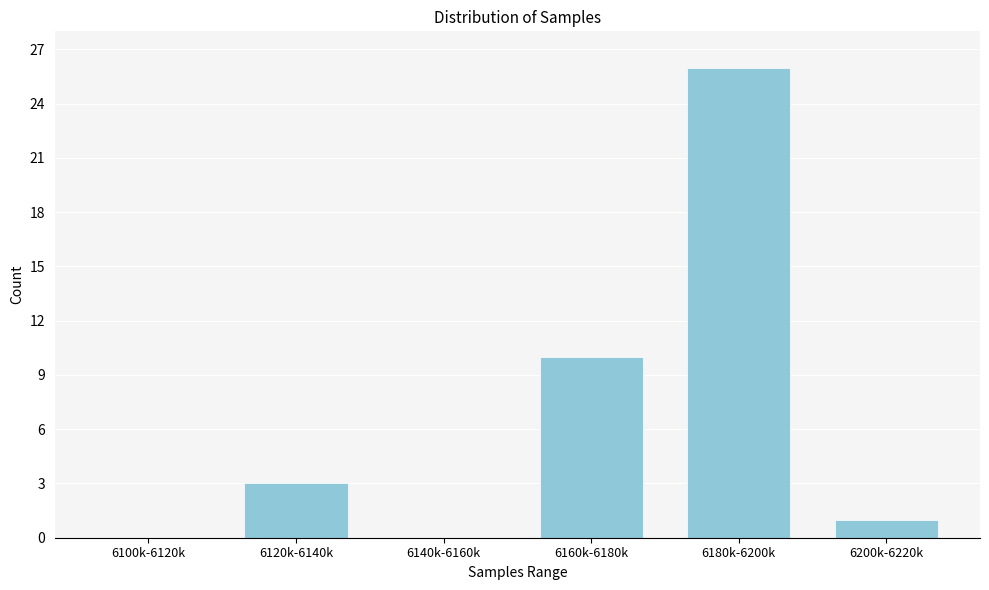

Reading left to right, what are all the values shown in this chart?

6100k-6120k=0	6120k-6140k=3	6140k-6160k=0	6160k-6180k=10	6180k-6200k=26	6200k-6220k=1